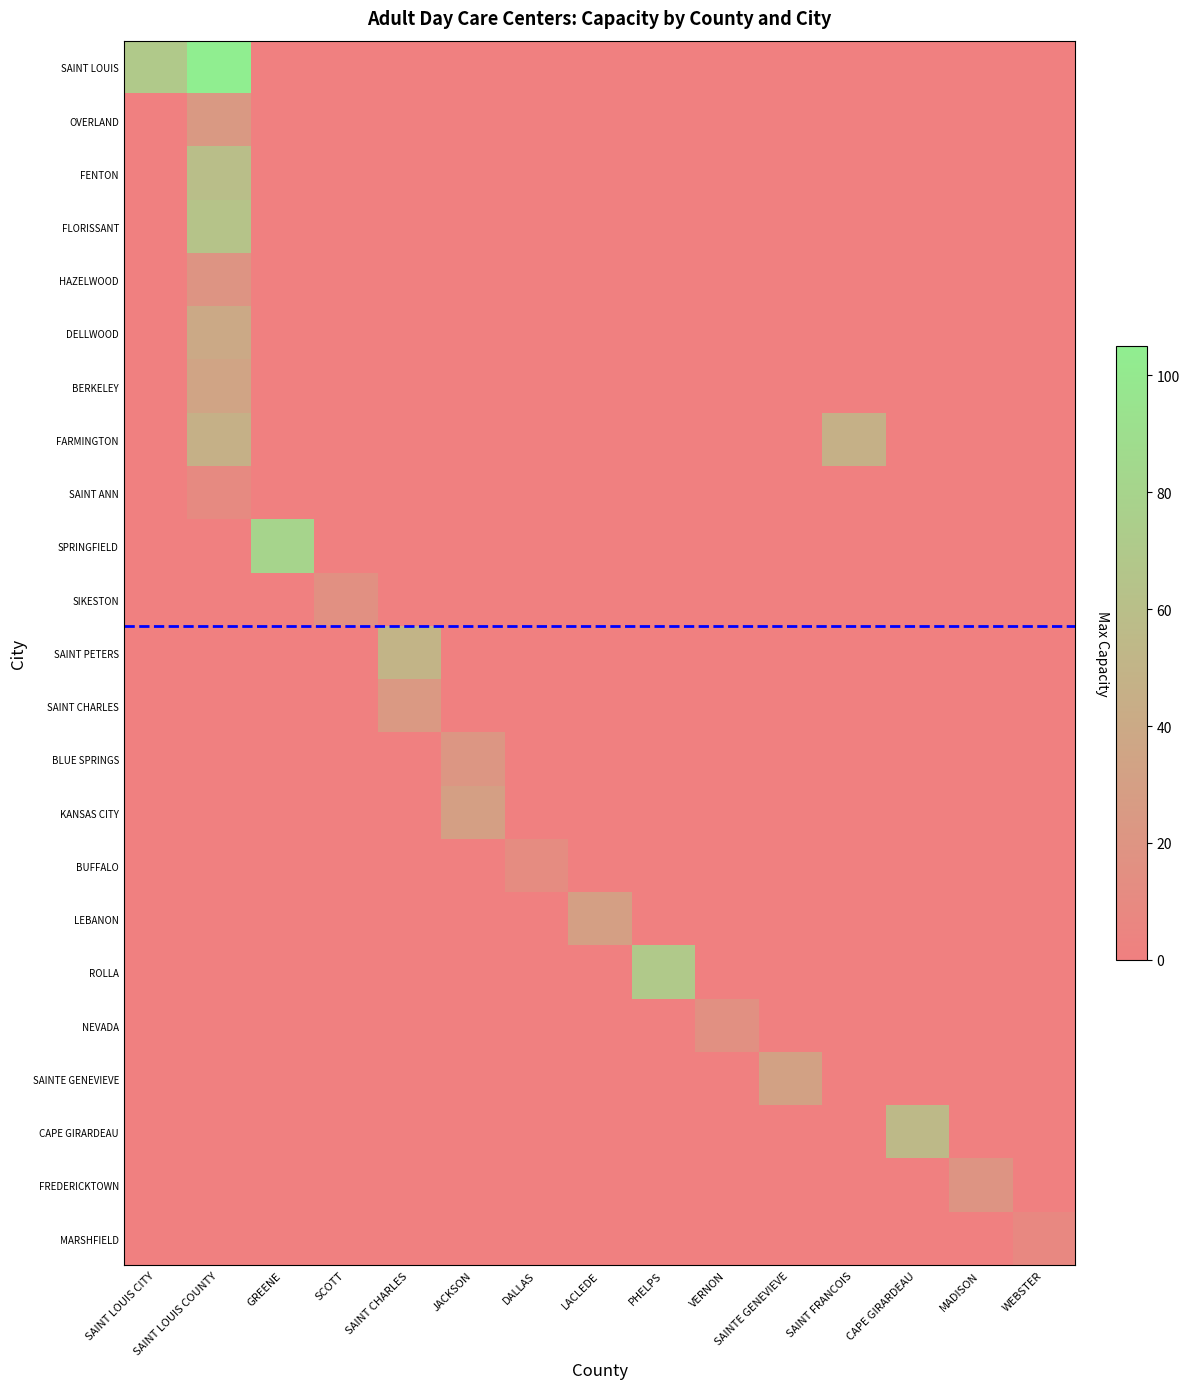

What is the spread (max minus min) of values at SAINT LOUIS COUNTY?

105